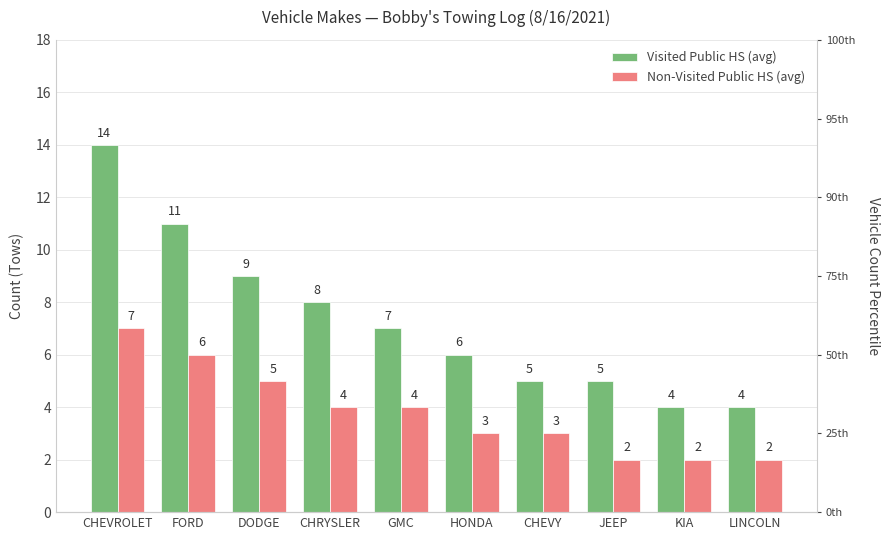

Which series has the largest total across all categories?

Visited Public HS (avg)